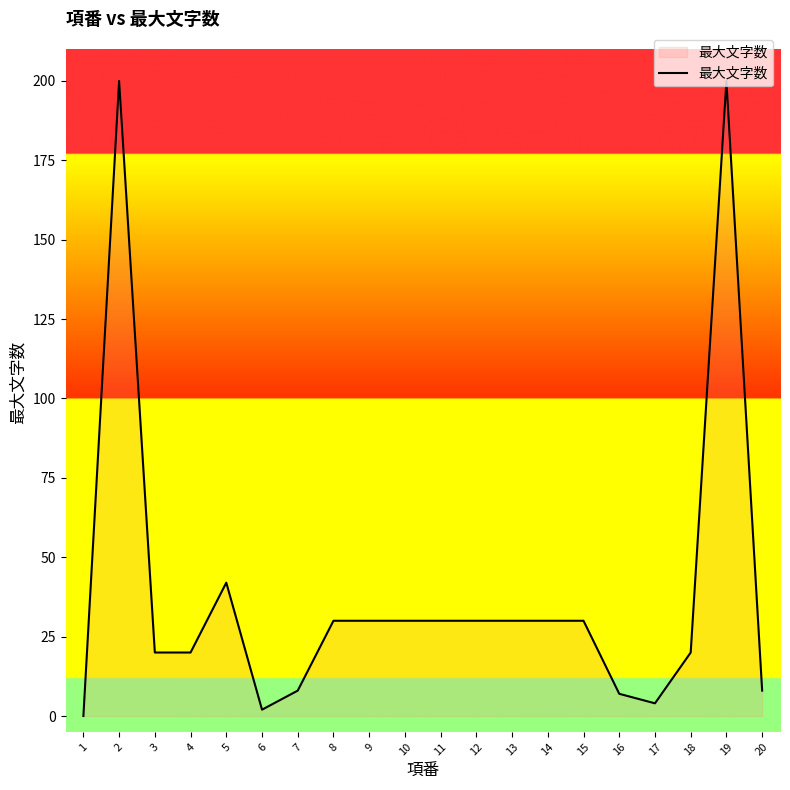

What is the sum of all values?

771